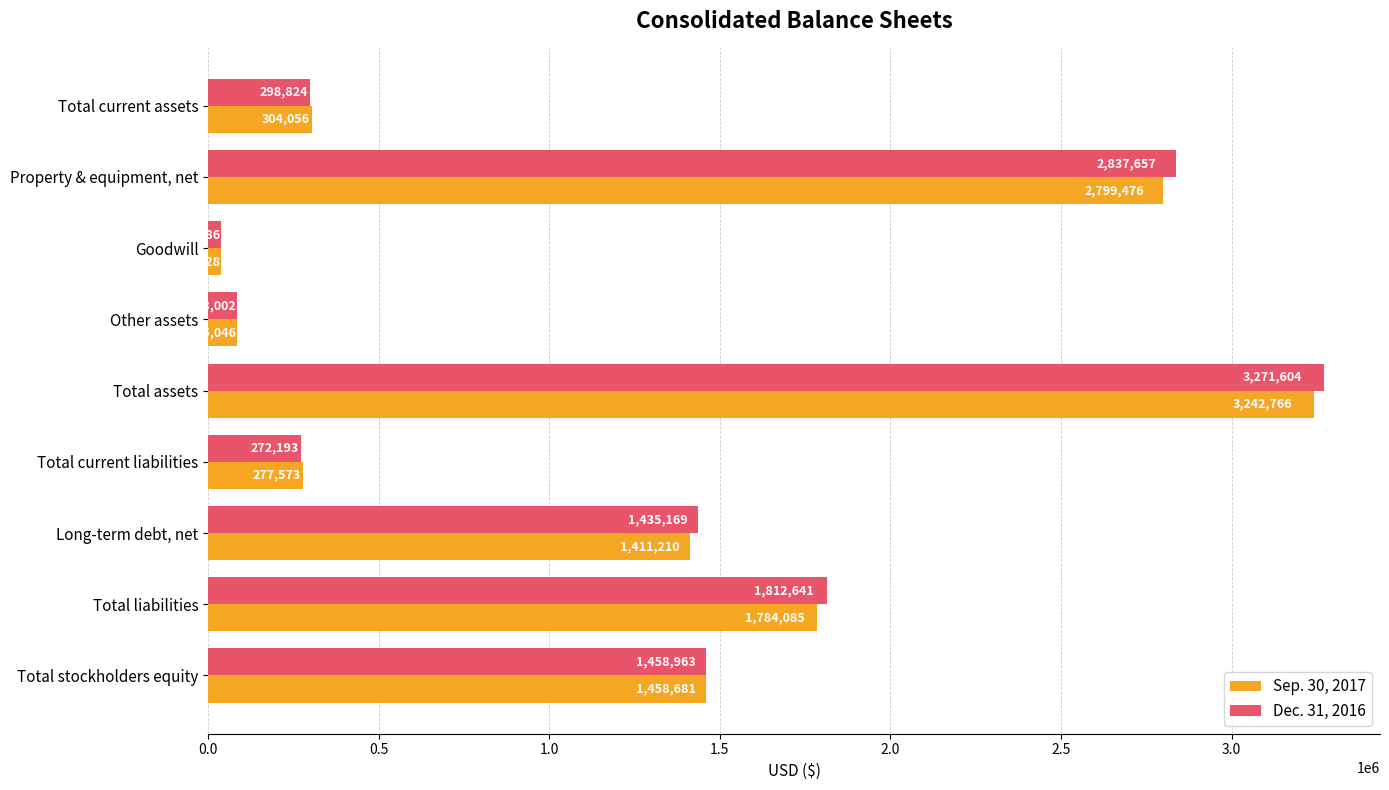

Is the value of Sep. 30, 2017 at Total stockholders equity greater than the value of Dec. 31, 2016 at Total liabilities?

No